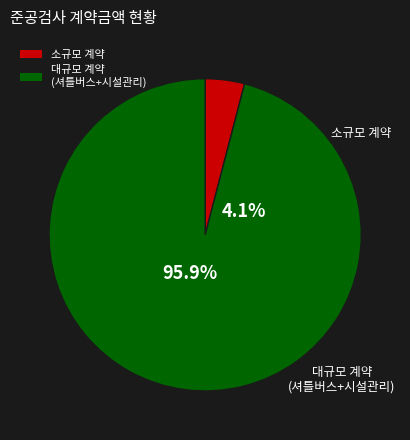

Is 시설관리용역 위수탁 the majority of the pie?

Yes